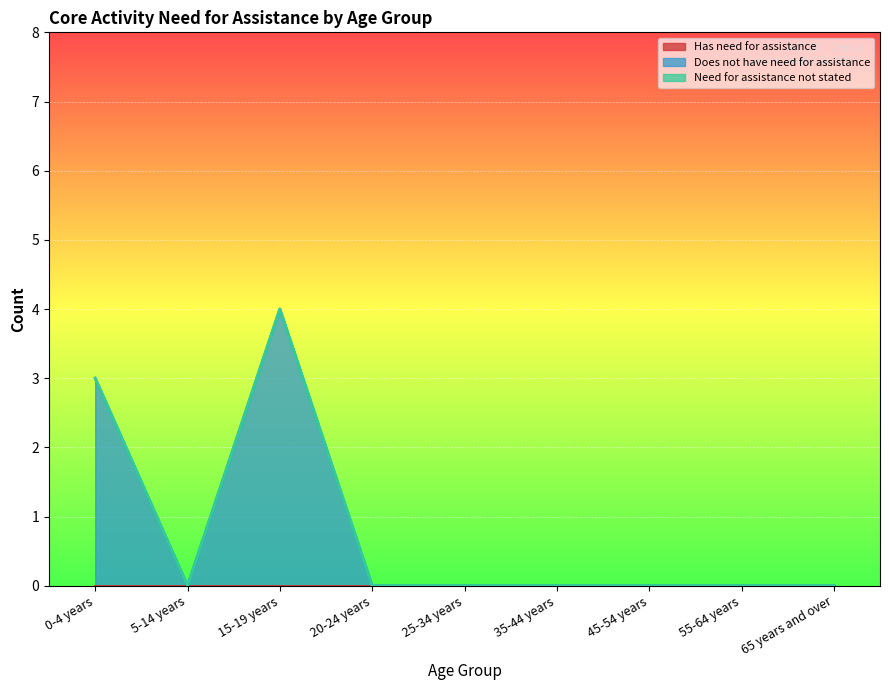

List the labels in order of Does not have need for assistance value, smallest first.

5-14 years, 20-24 years, 25-34 years, 35-44 years, 45-54 years, 55-64 years, 65 years and over, 0-4 years, 15-19 years